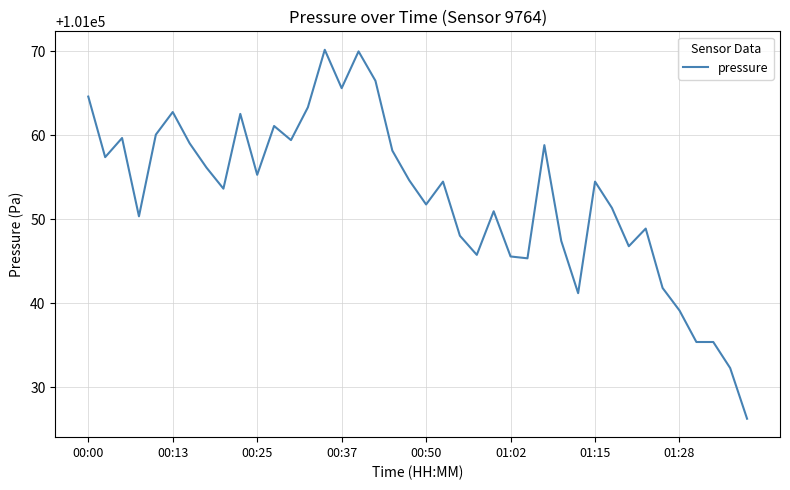

What is the maximum value shown in the chart?

101070.2